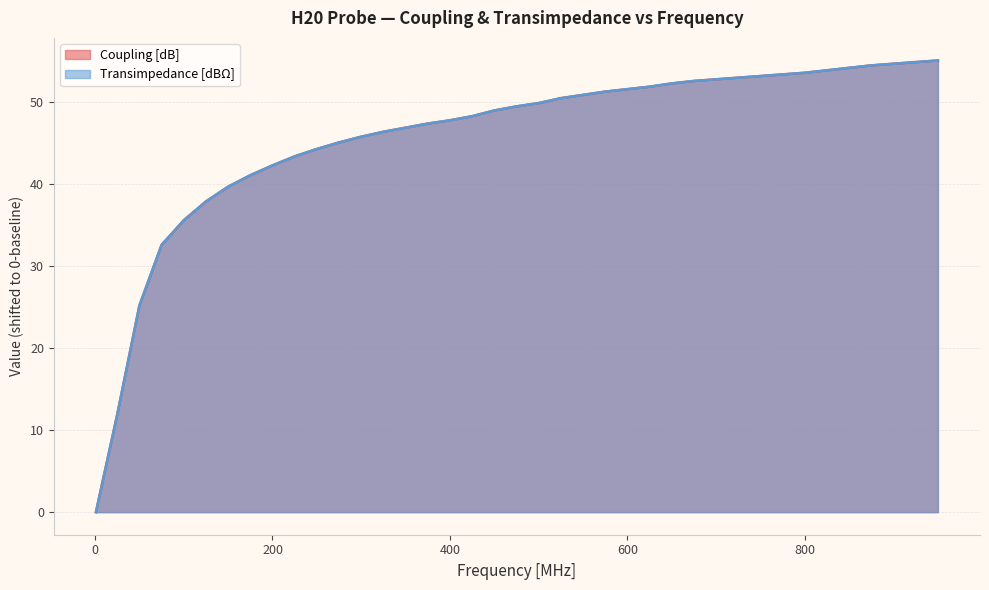

Which has a higher value, 125 or 925?

925